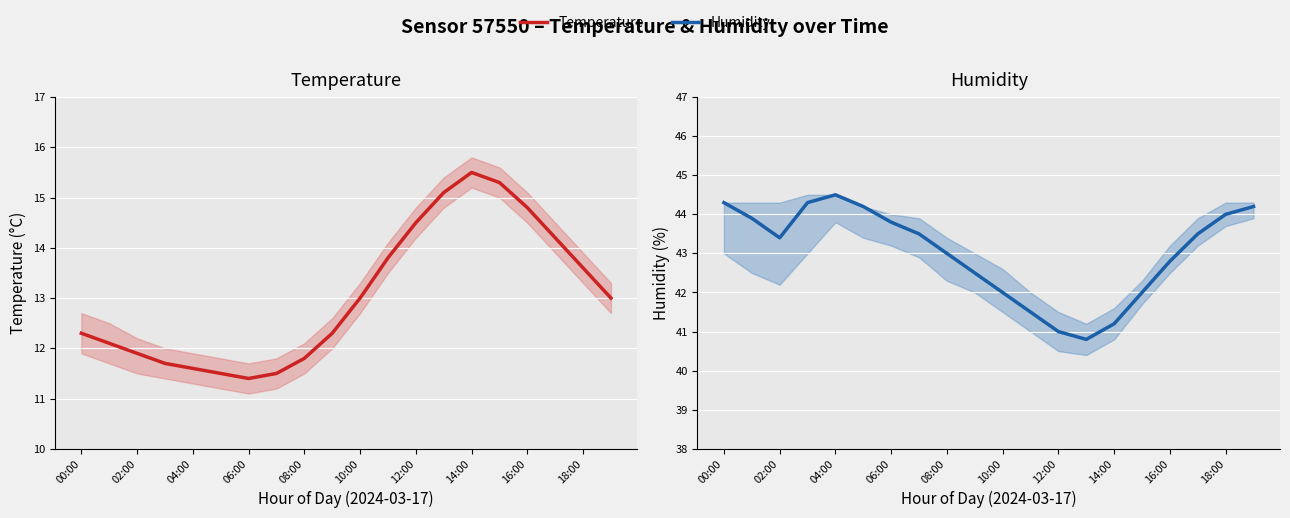

Which series changed the most between 14:00 and 19?

temperature